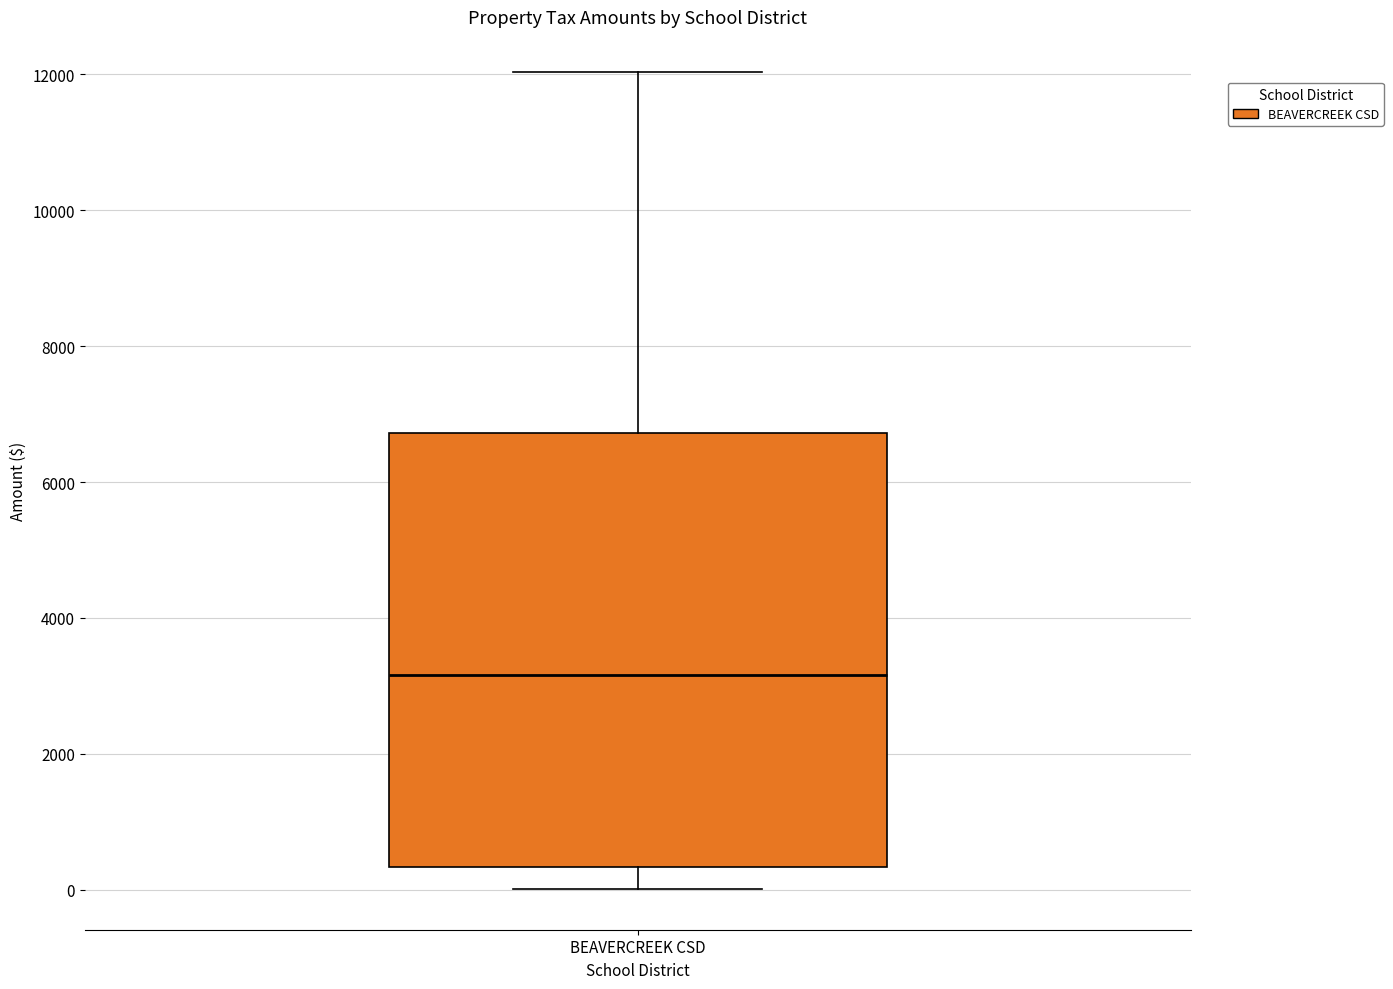

Transcribe this box plot: give where the median line is, the range the box spans, and where the two whiskers end, as read against the y-axis. The values are not printed on the chart, so give them approximately, as read against the axis.

median 3200, box 400 to 6800, whiskers 0 to 12000